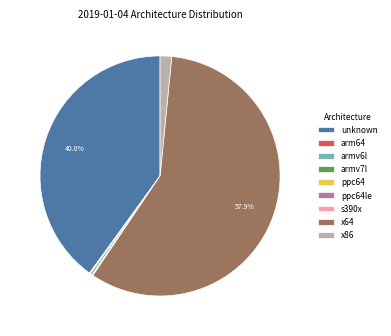

Which has a higher value, x86 or x64?

x64